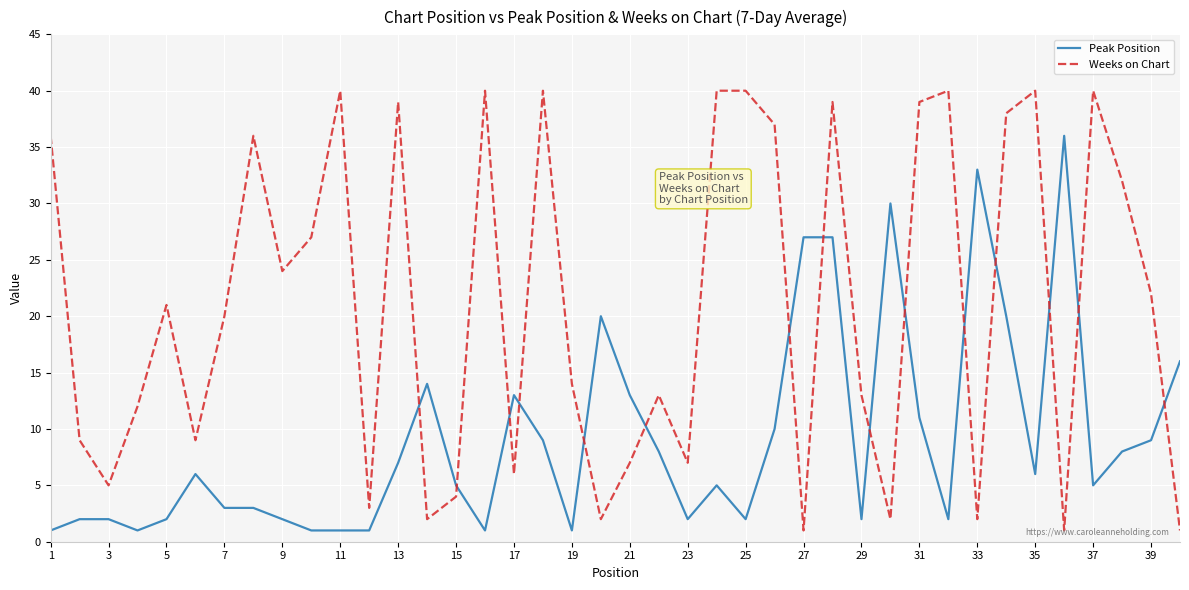

Which series has the largest total across all categories?

Weeks on Chart